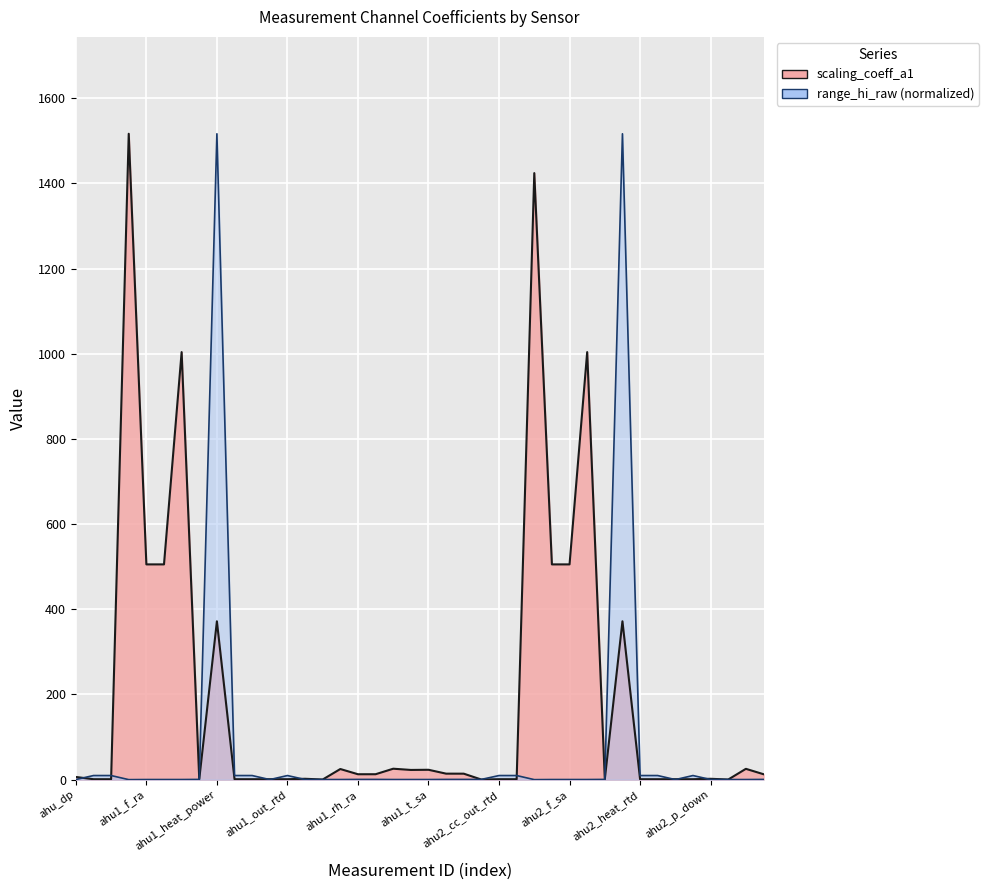

How many lines are shown in the chart?

2